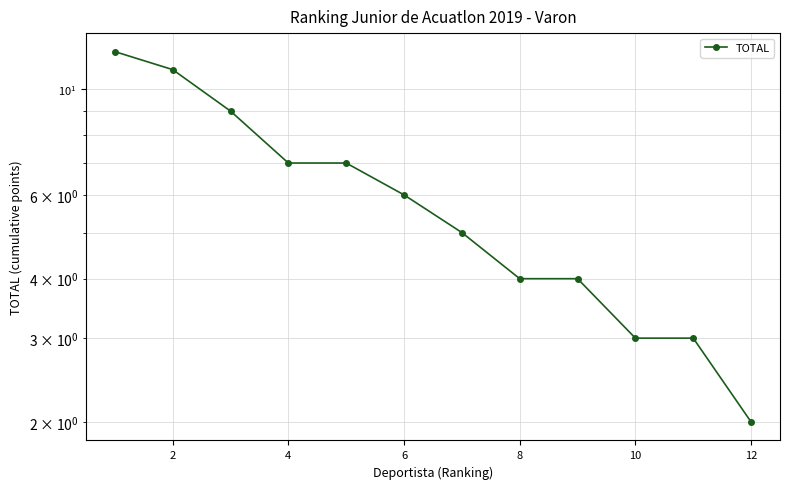

What is the difference between the values at 12 and 8?

2